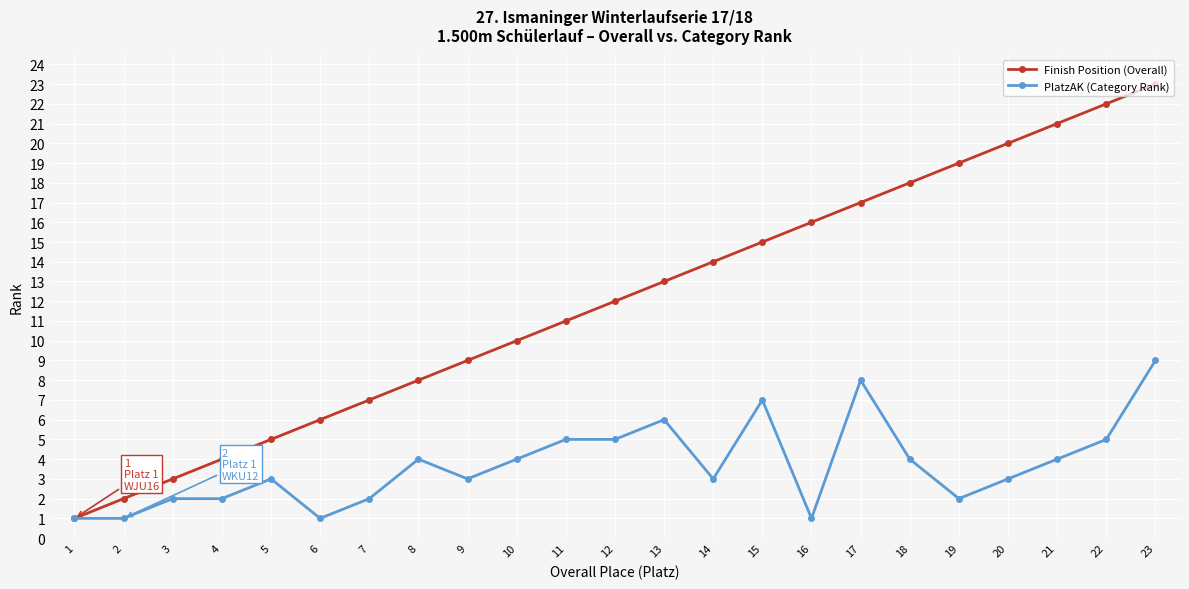

The value of PlatzAK (Category Rank) at 18 is 1. True or false?

False